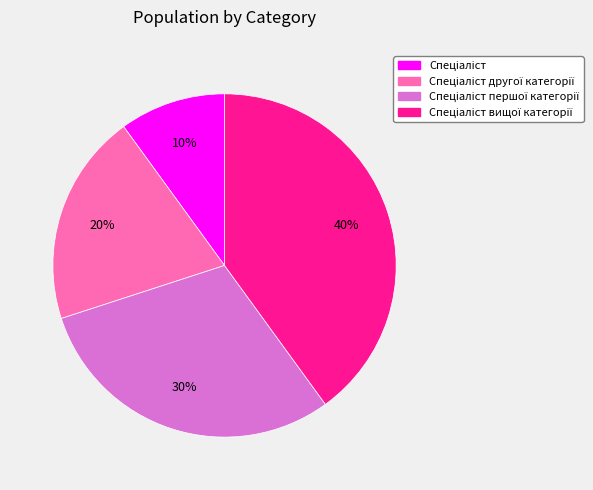

Does any single category account for the majority?

No